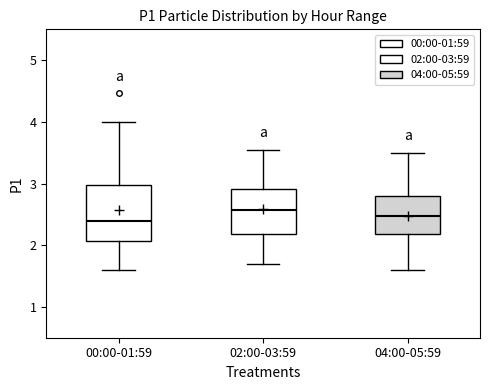

Which box's median line is the highest?

02:00-03:59